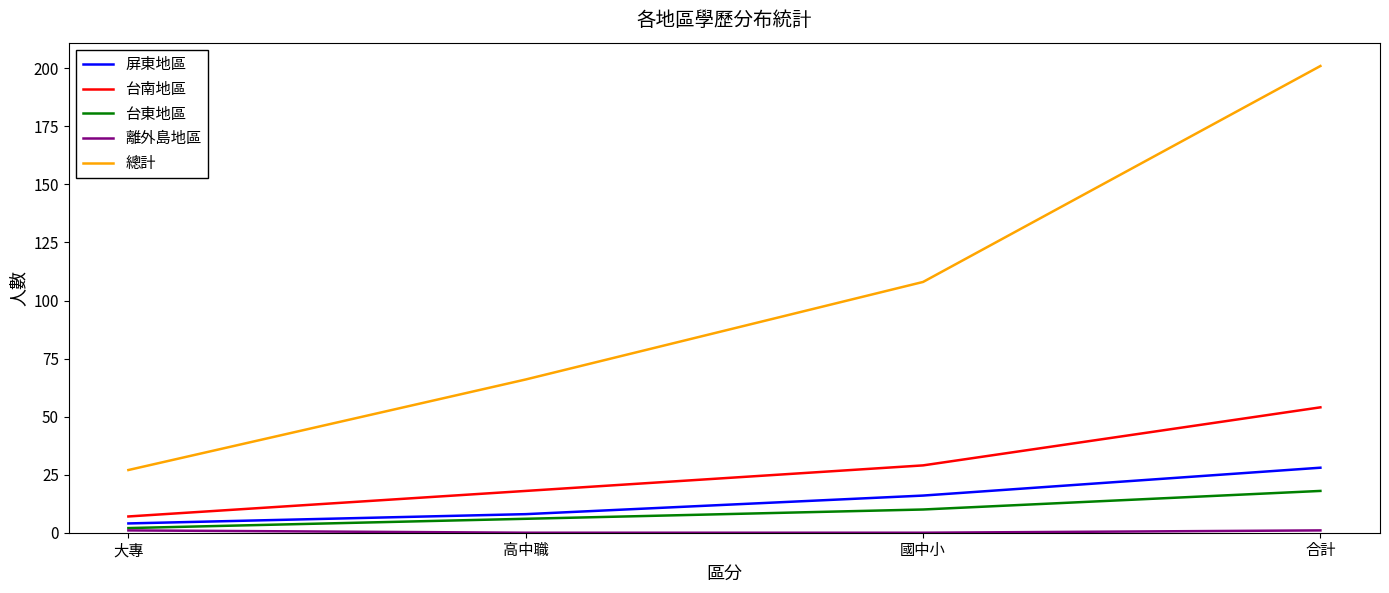

What is the maximum value for 總計?

201